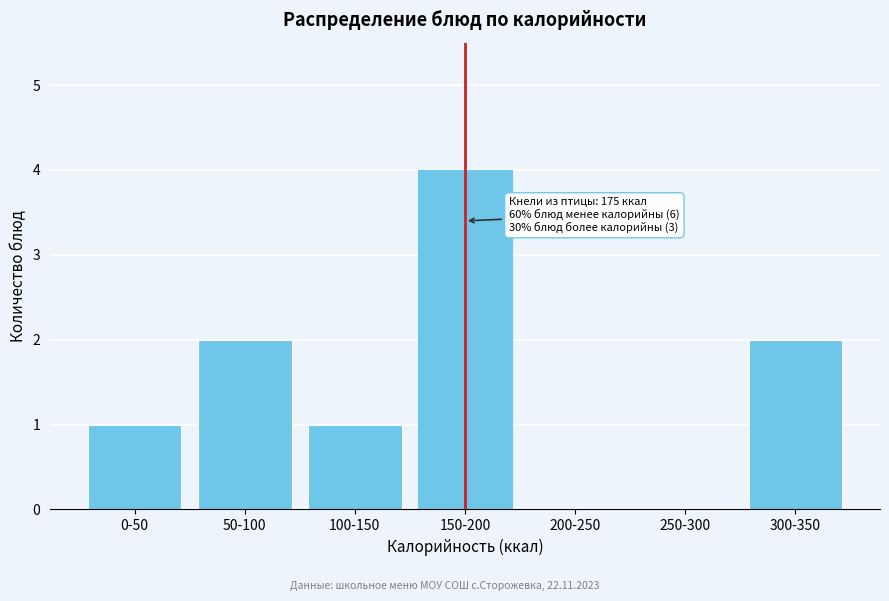

Reading left to right, transcribe all the data shown in this chart.

0-50=1	50-100=2	100-150=1	150-200=4	200-250=0	250-300=0	300-350=2